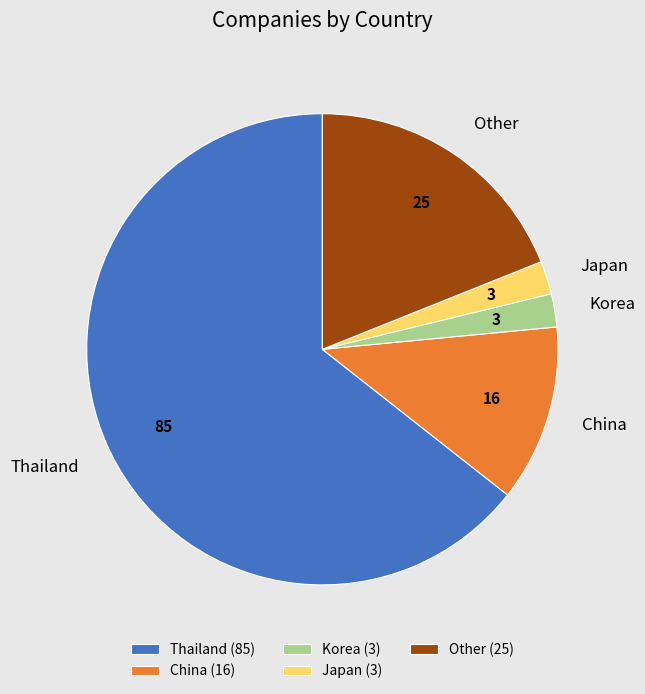

Do Korea and China together represent more than half of the pie?

No